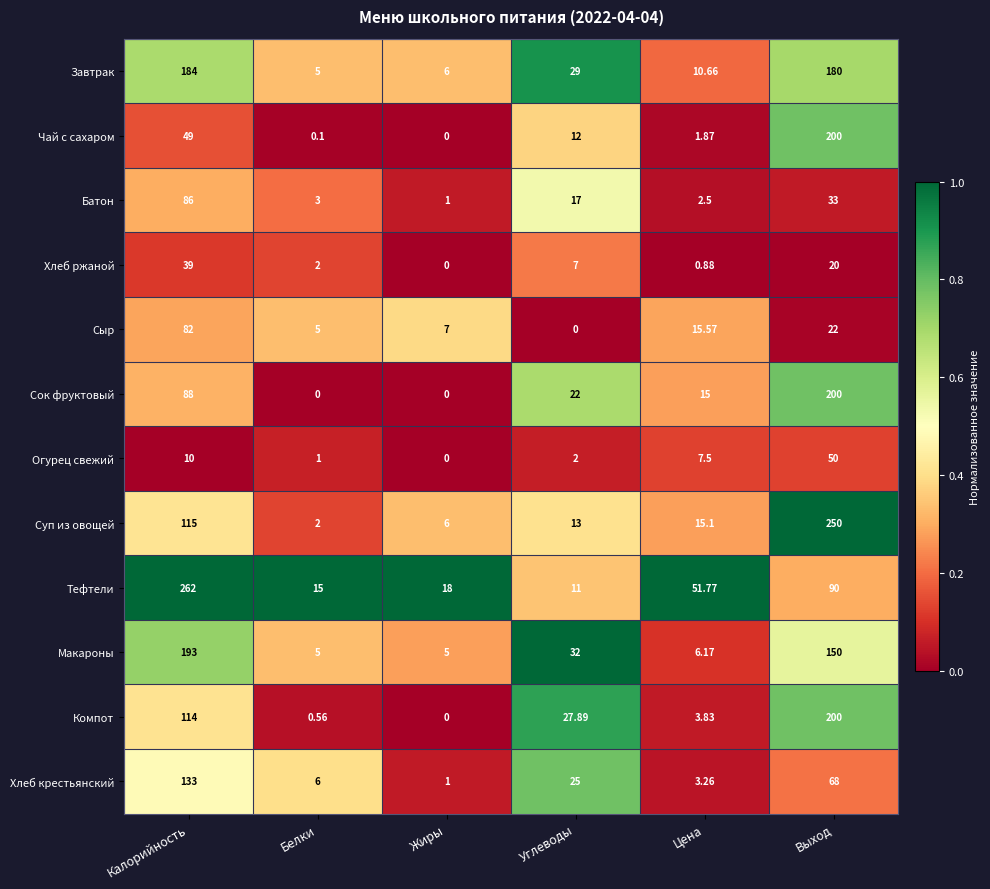

Which series has the largest total across all categories?

Тефтели